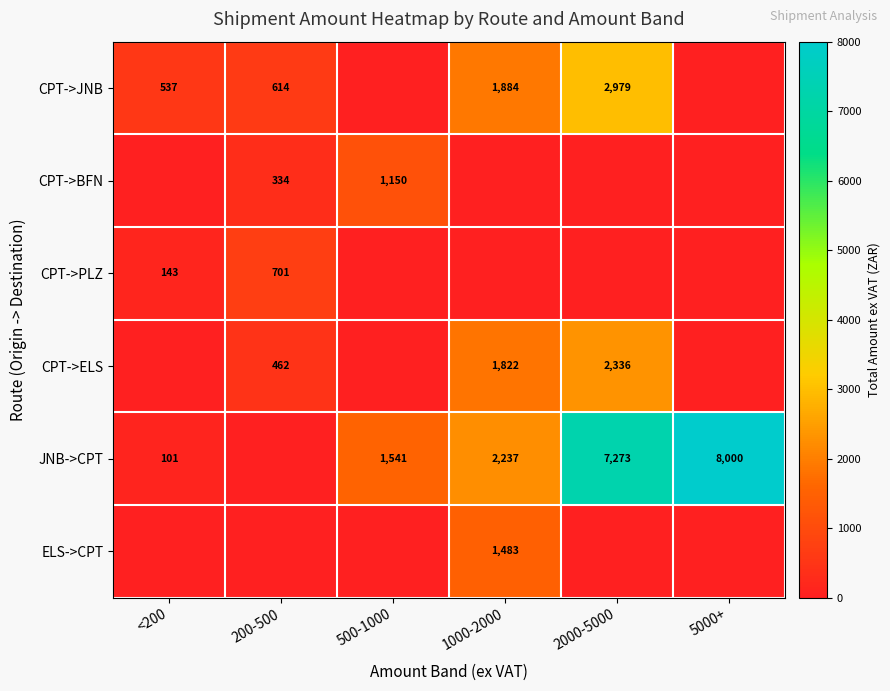

True or false: CPT->ELS has a value of 2783 at 1000-2000.

False